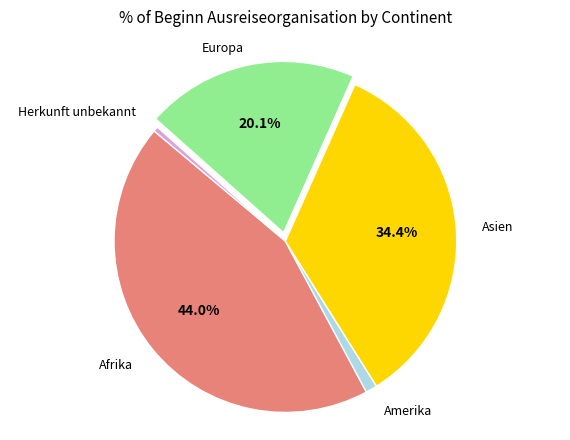

Is there a majority slice in this chart?

No